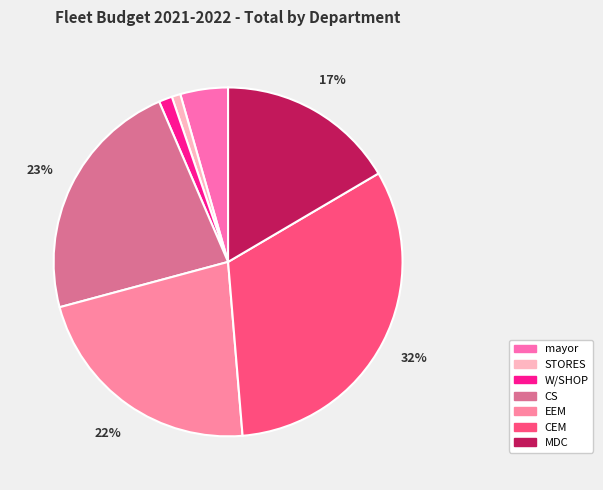

To the nearest percent, what percentage of the pie is STORES?

1%